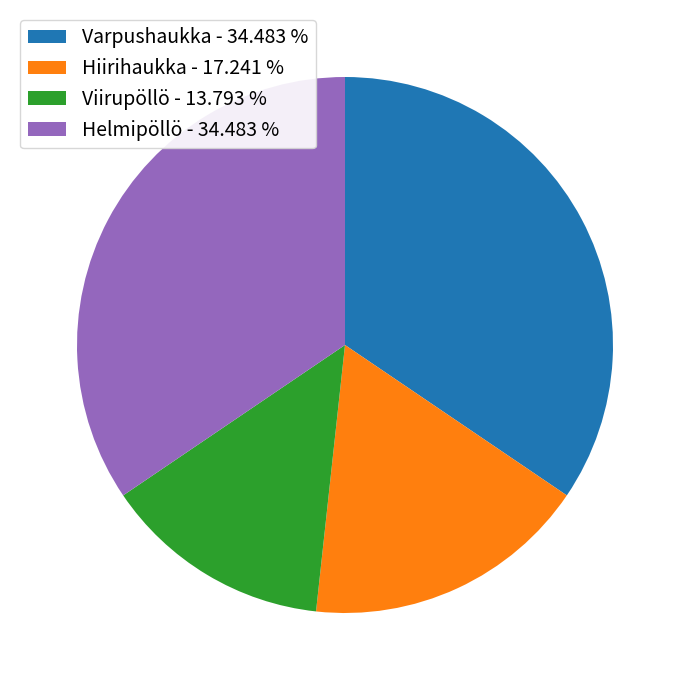

Does any single category account for the majority?

No